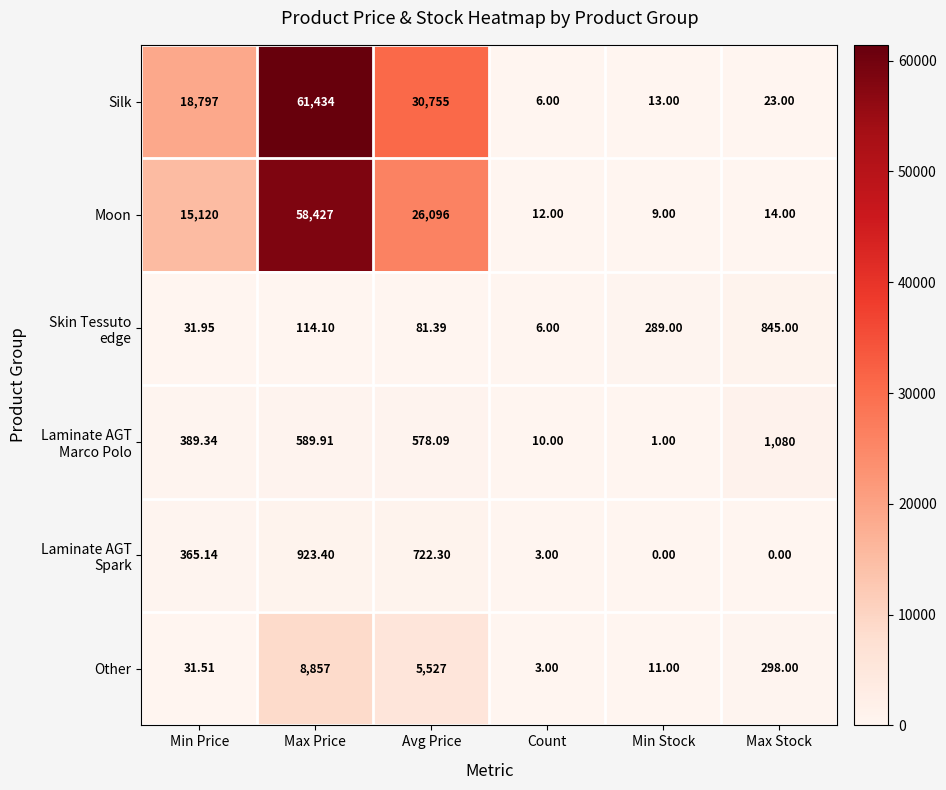

At which category is the sum across all series the highest?

Max Price